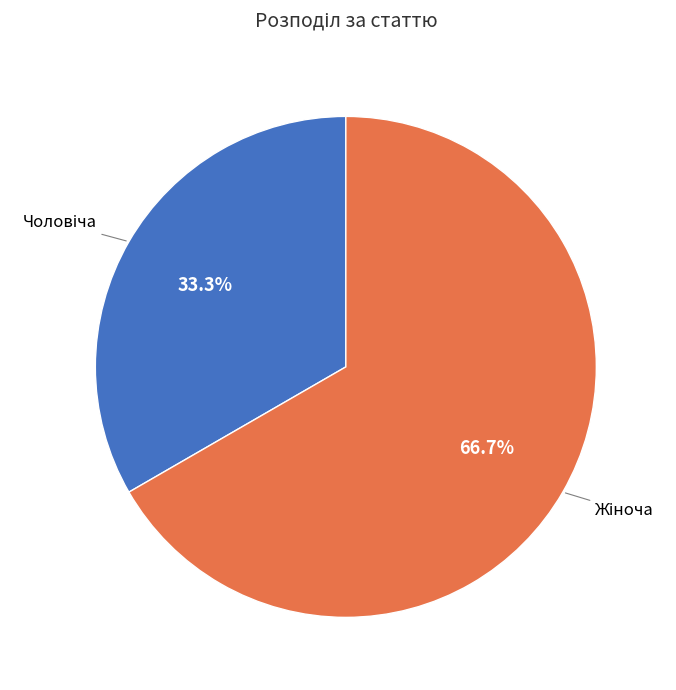

How many segments does this pie chart have?

2